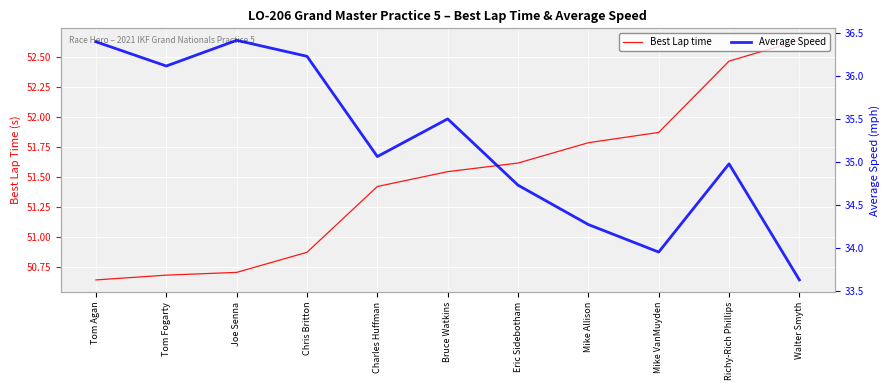

What is the sum of the Best Lap time values at Richy-Rich Phillips and Charles Huffman?

103.9